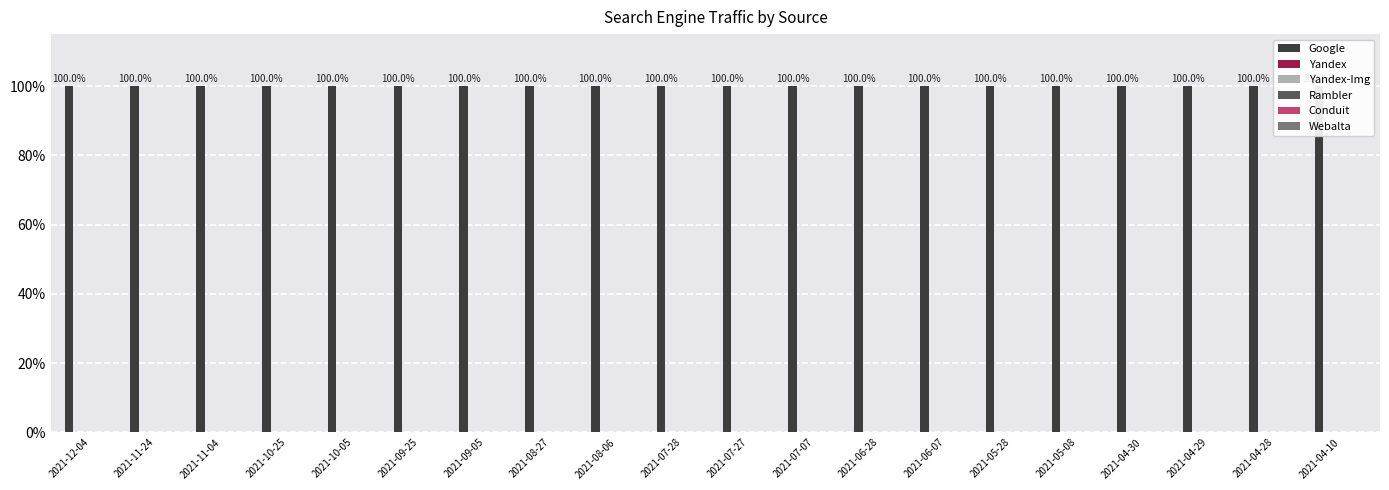

What is the label of the 14th bar from the left?

2021-06-07